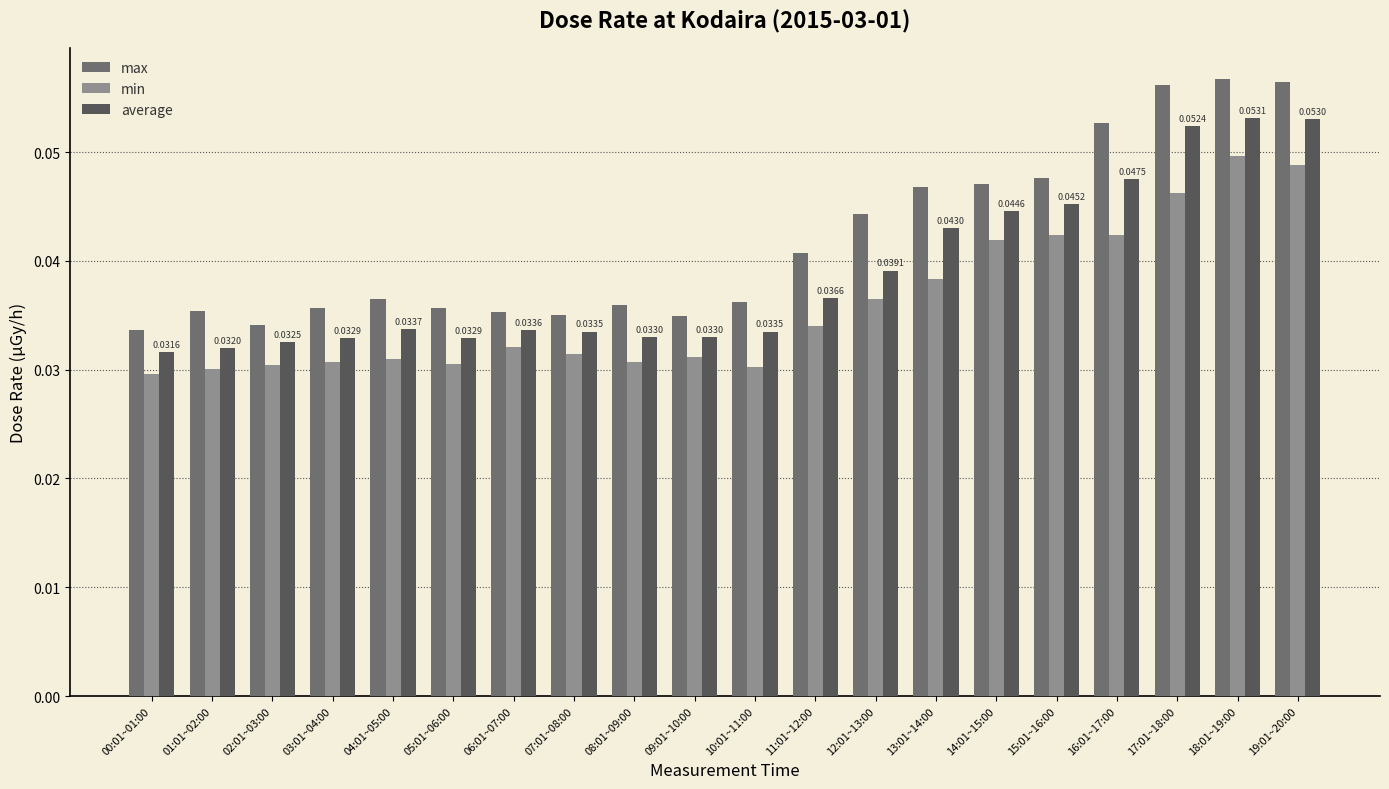

Which series has the largest total across all categories?

max